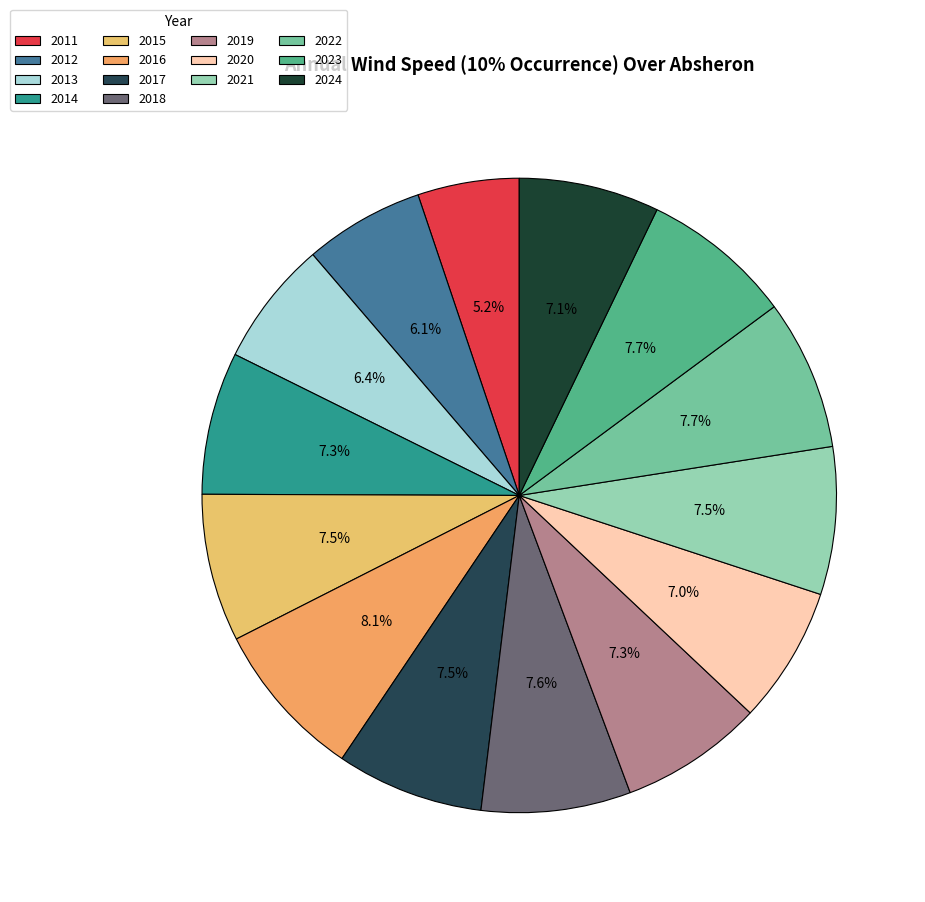

Count the number of slices in the pie.

14